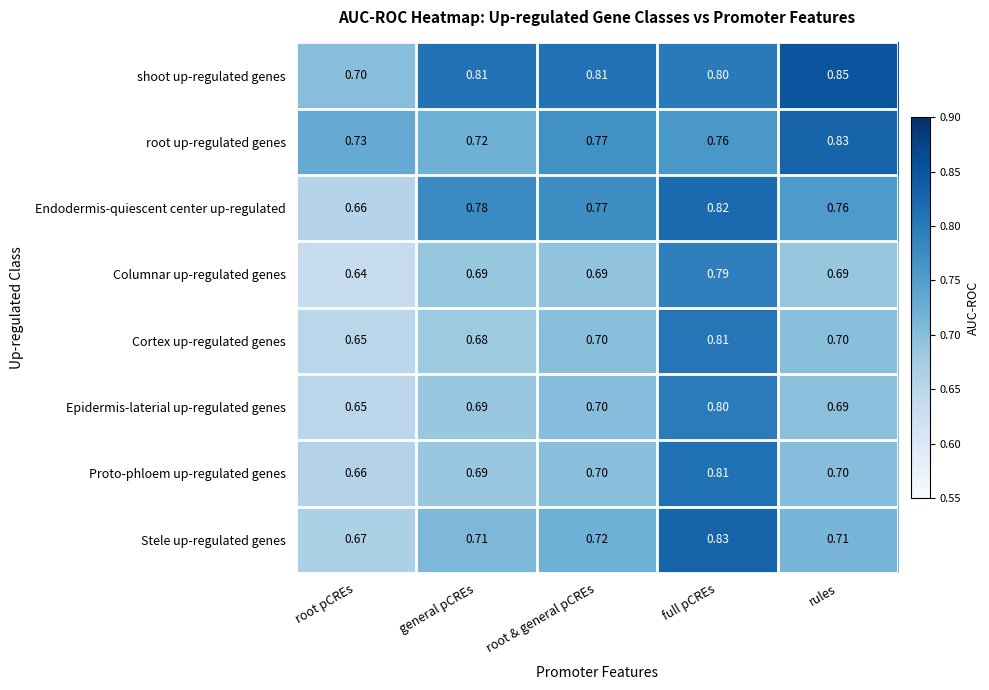

What is the difference between the highest and lowest values at root & general pCREs?

0.1